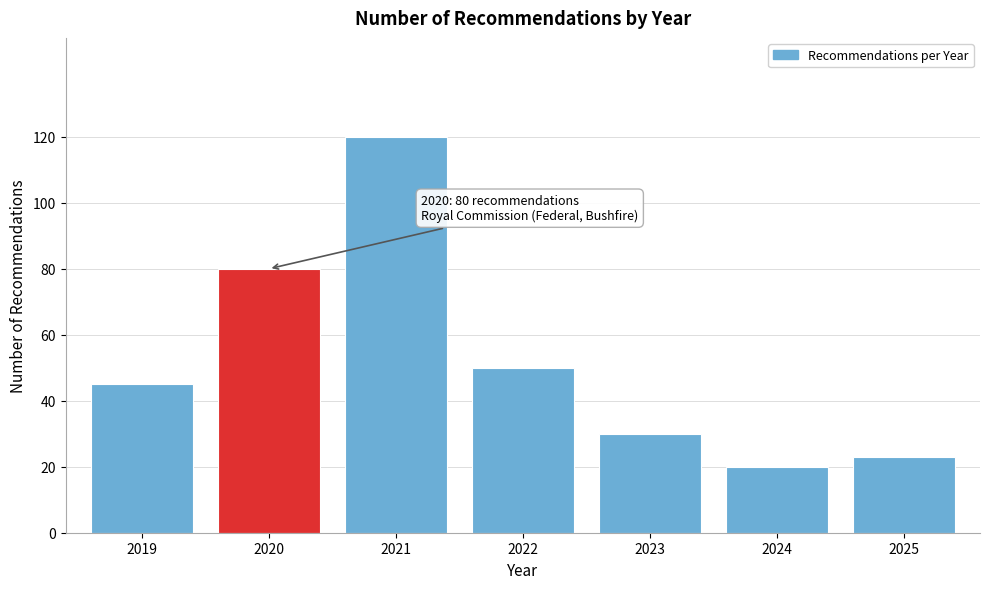

Reading left to right, transcribe all the data shown in this chart.

45	80	120	50	30	20	23